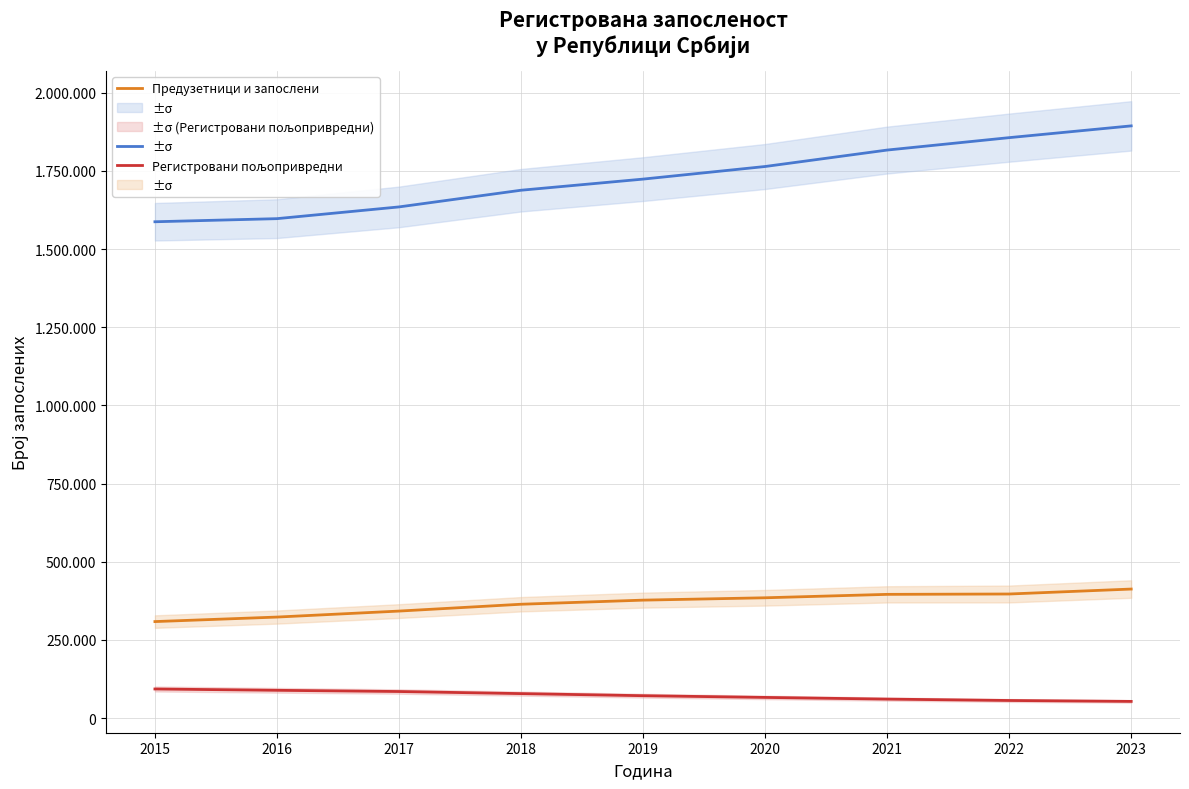

At which category is the sum across all series the highest?

2023